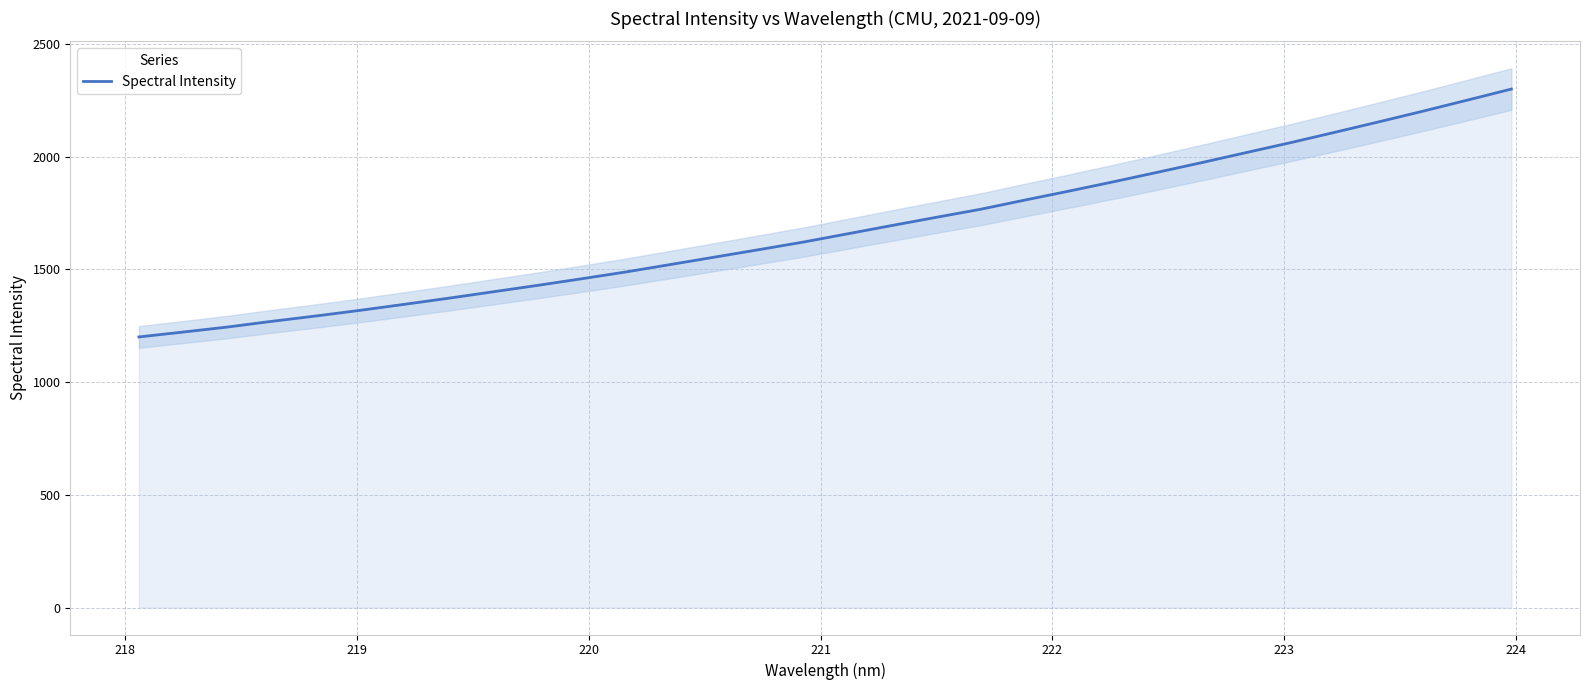

What is the minimum value for Spectral Intensity?

1200.7